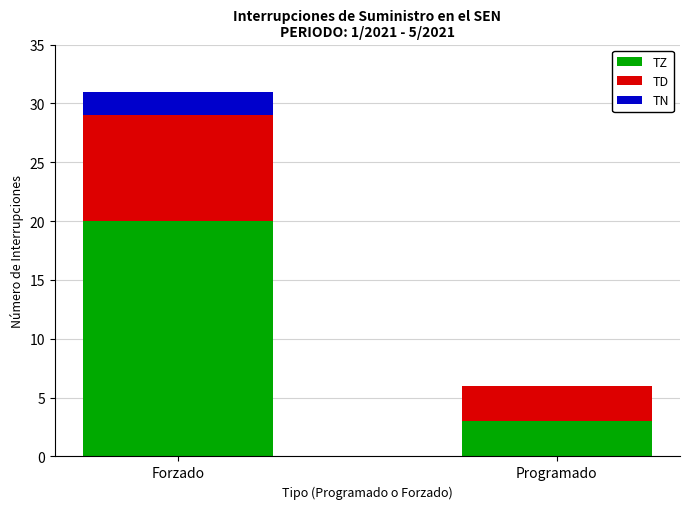

Are the bars grouped side by side (vs. stacked)?

No